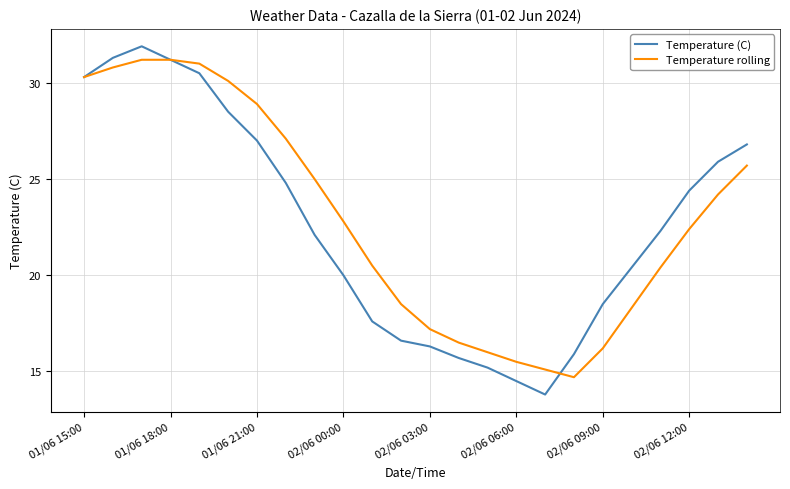

List the series in order of their overall mean, lowest first.

Temperature (C), Temperature rolling